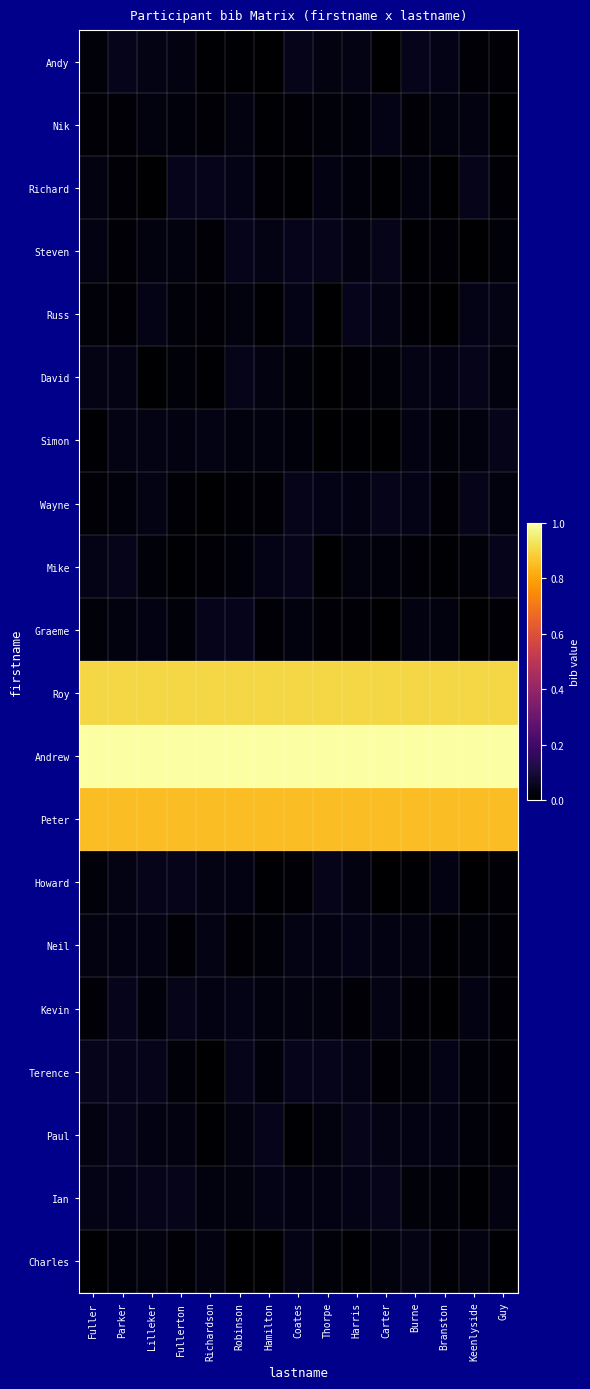

Rank the series by their maximum value, from lowest to highest.

Nik, Charles, Neil, David, Howard, Simon, Ian, Wayne, Mike, Richard, Terence, Steven, Andy, Graeme, Kevin, Russ, Paul, Peter, Roy, Andrew